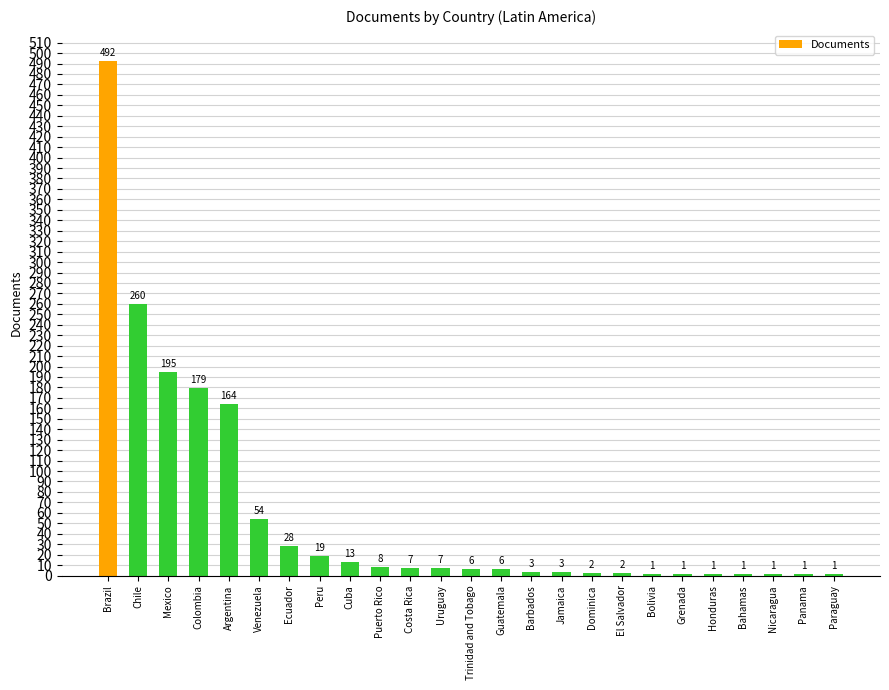

What is the greatest value displayed?

492